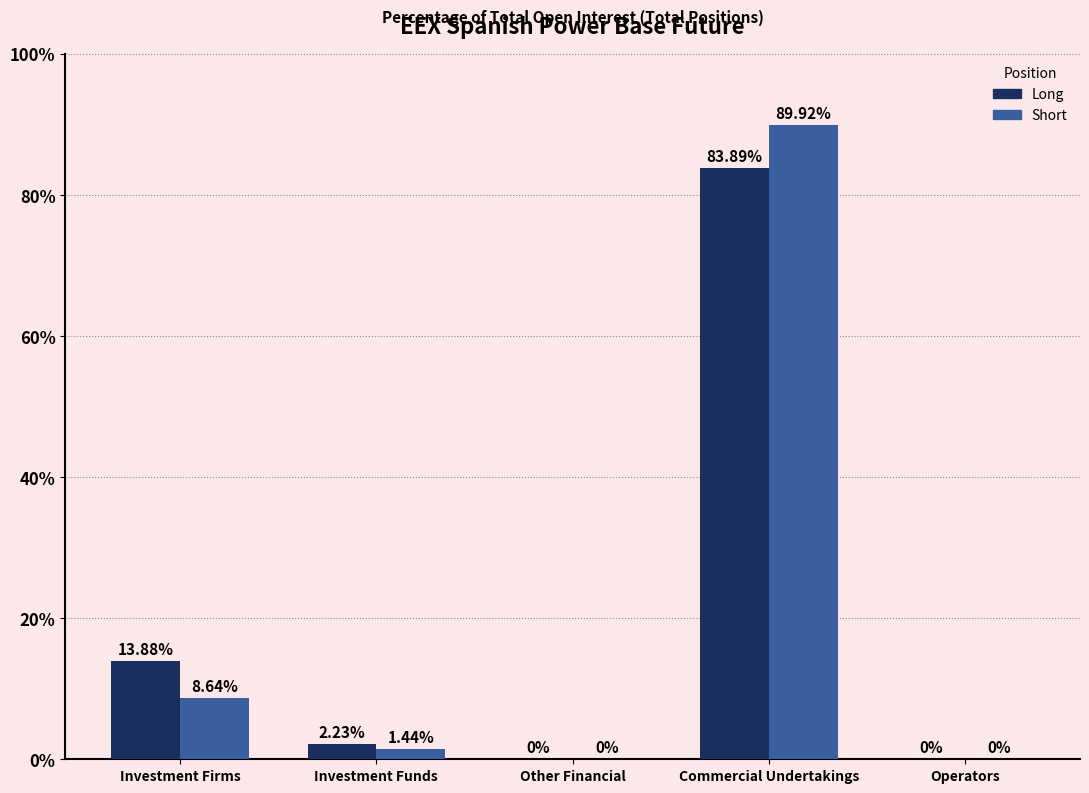

What is the sum of all Short values?

100.0